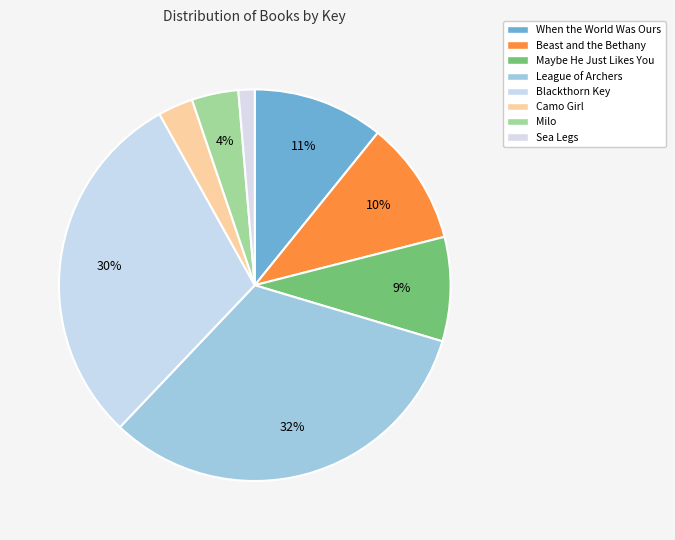

What percentage do Sea Legs and League of Archers together represent?

33.8%